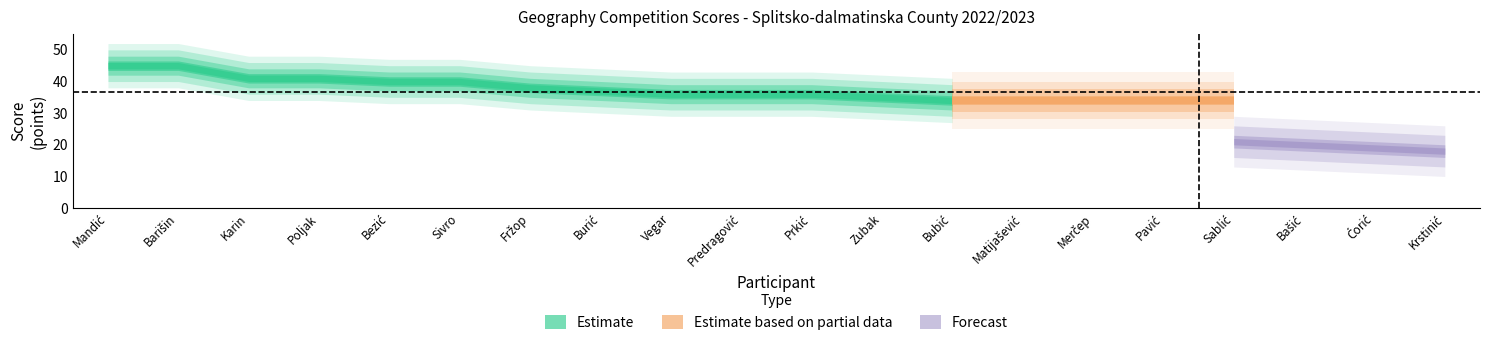

At how many categories does at least one series exceed 24?

20